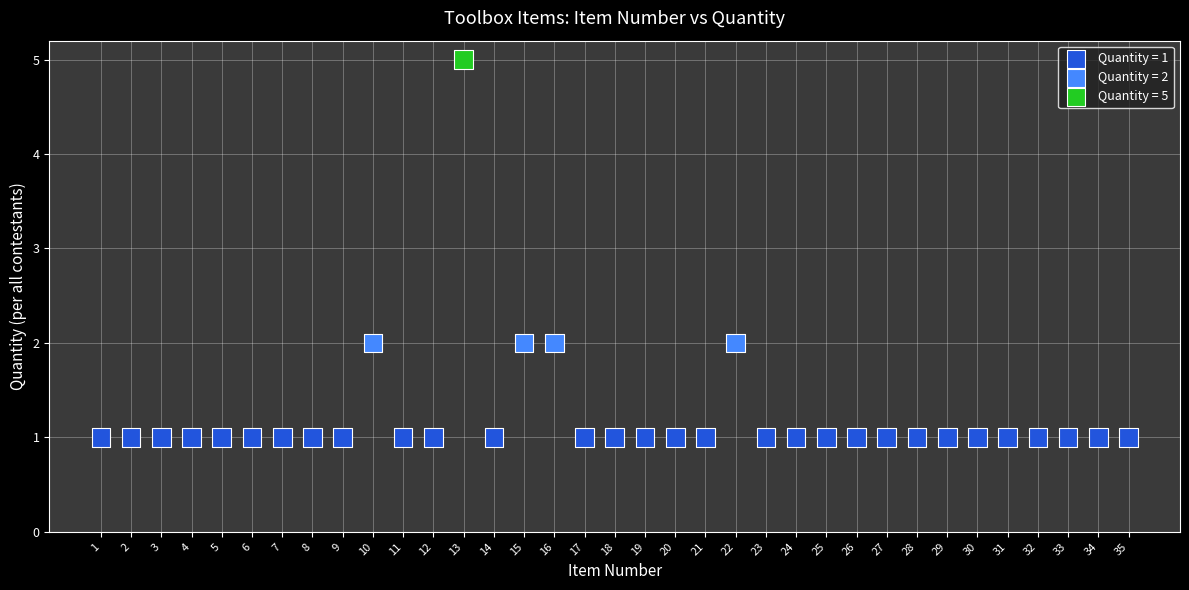

What is the range of X values (max minus min)?

34